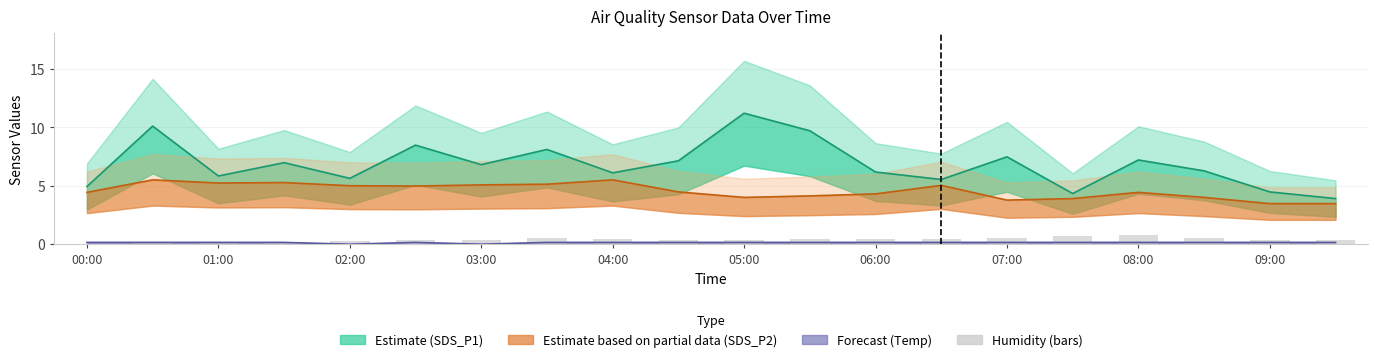

What is the change in value from 04:00 to 15?

+0.5